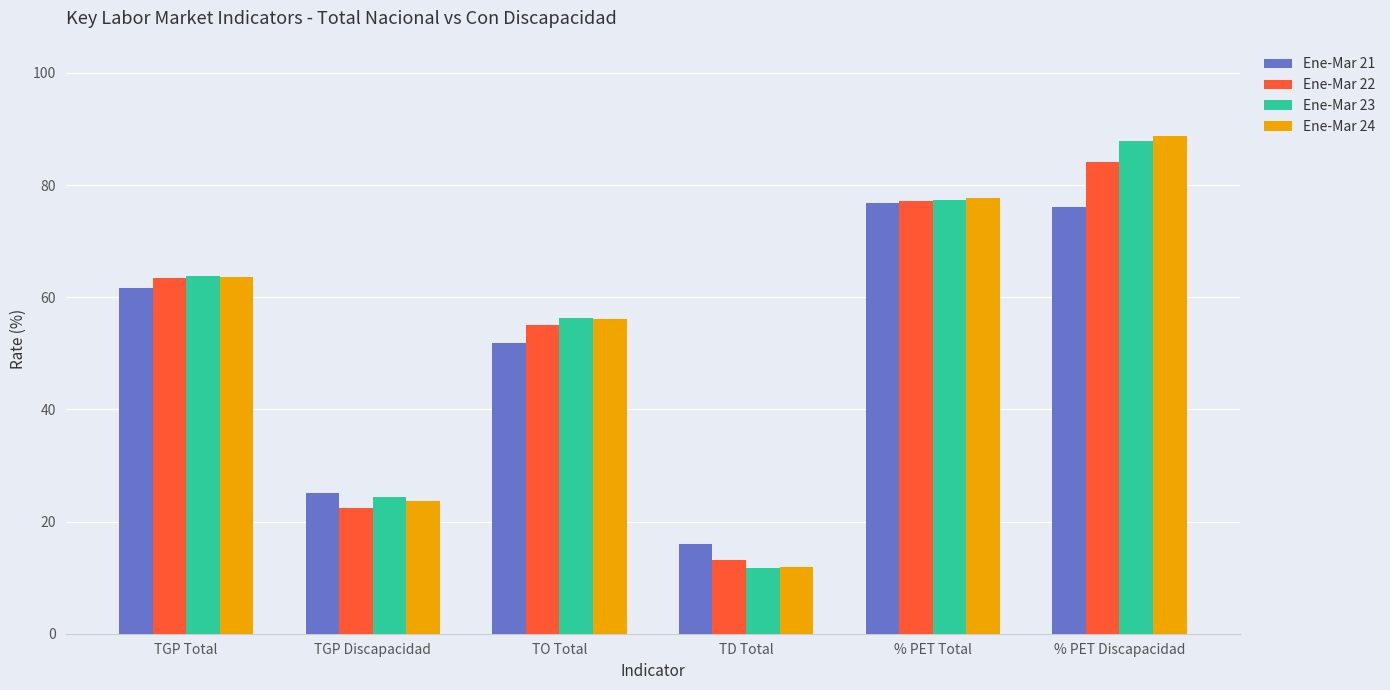

What is the difference between the maximum and minimum values in the Ene-Mar 24 series?

76.9